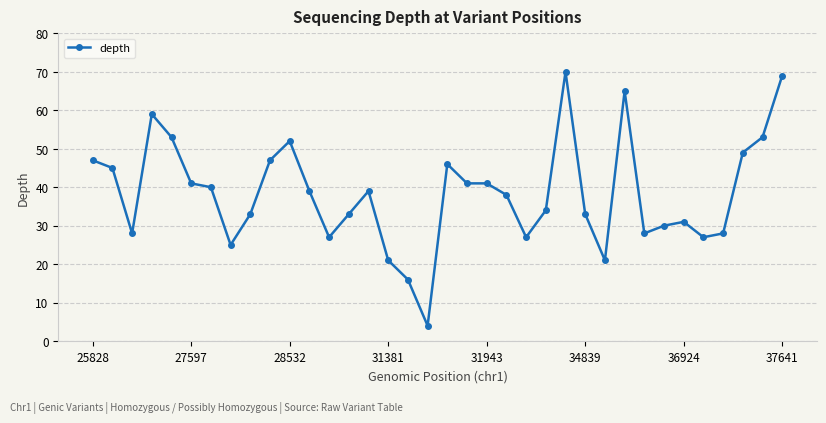

True or false: the data has more than 0 interior local peaks.

True